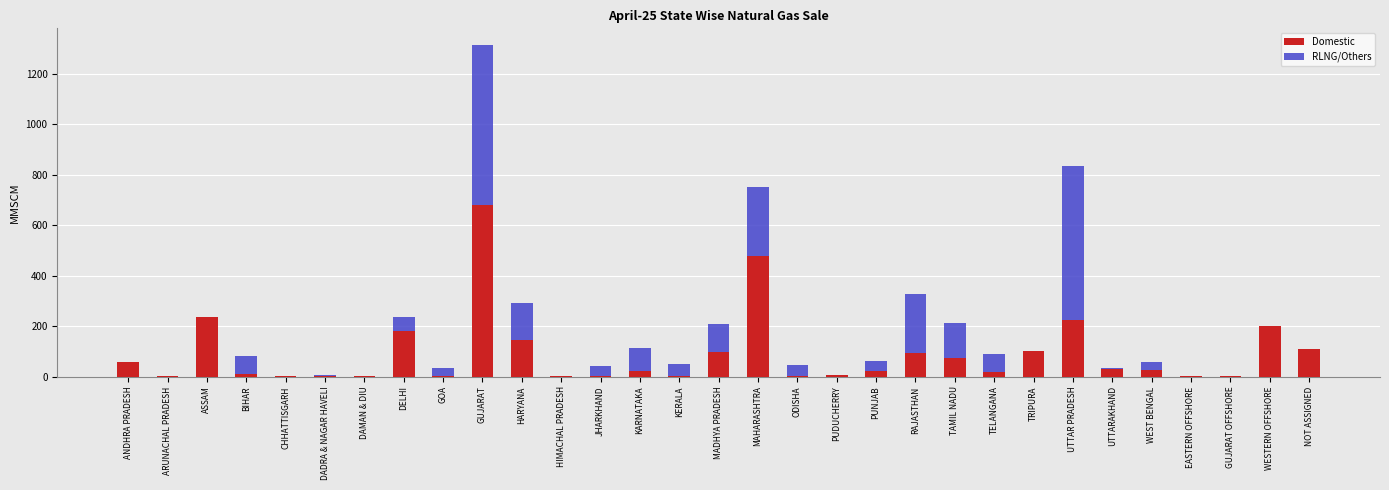

The Domestic series shows 143.4 at HARYANA. True or false?

True